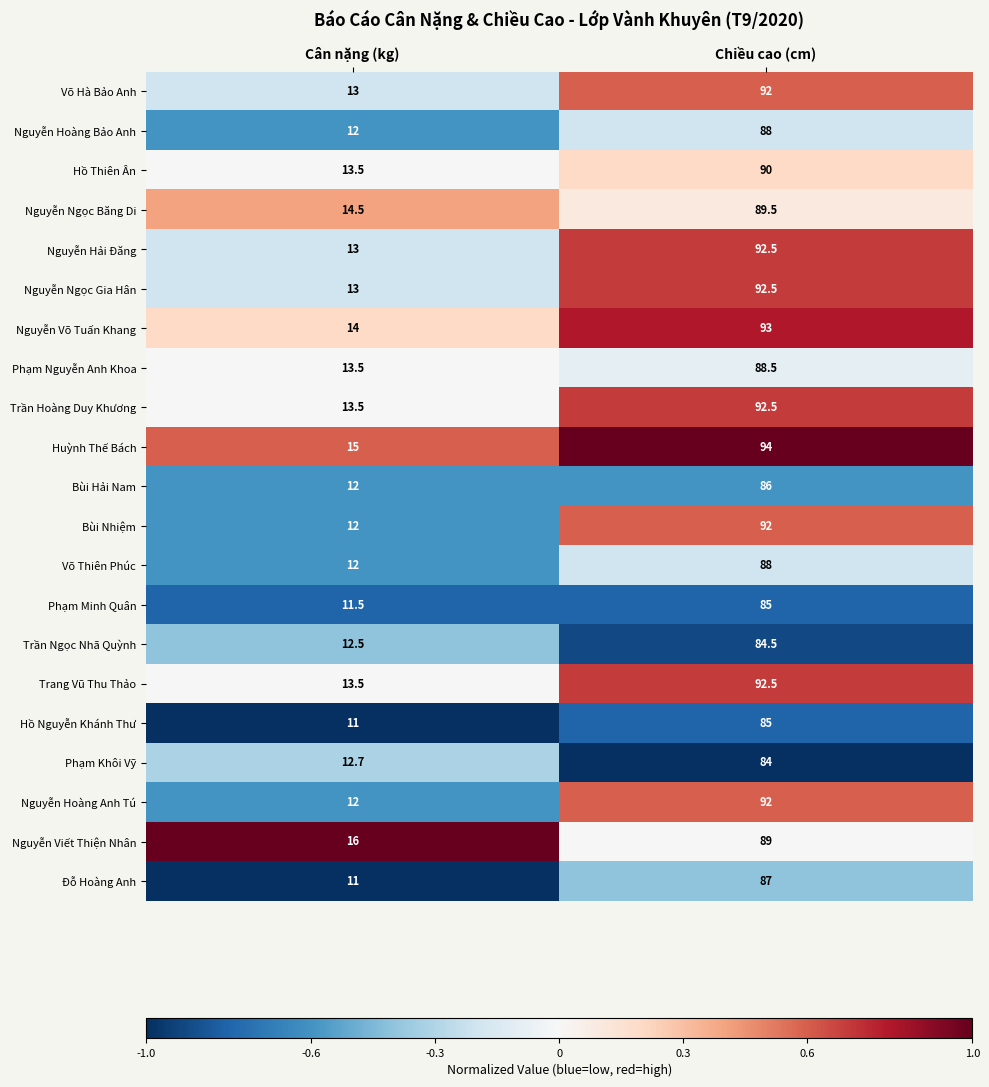

What is the spread (max minus min) of values at Chiều cao (cm)?

10.0